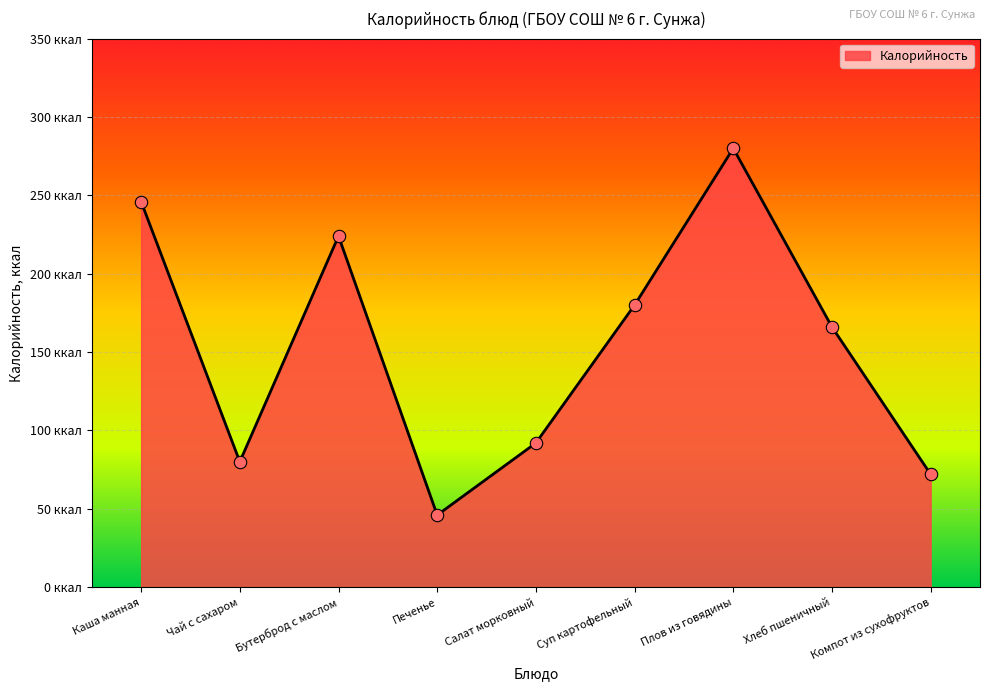

Between Компот из сухофруктов and Печенье, which is larger?

Компот из сухофруктов